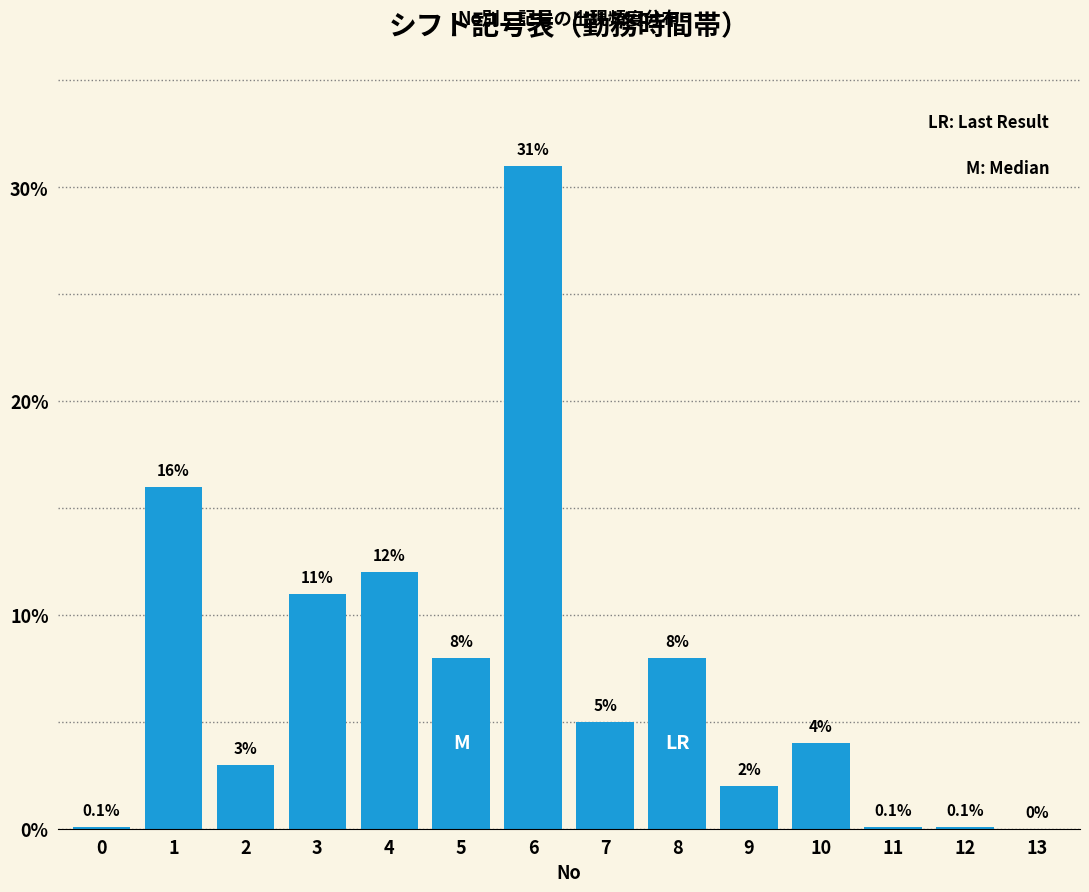

Reading right to left, transcribe all the data shown in this chart.

13=0.0	12=0.1	11=0.1	10=4.0	9=2.0	8=8.0	7=5.0	6=31.0	5=8.0	4=12.0	3=11.0	2=3.0	1=16.0	0=0.1